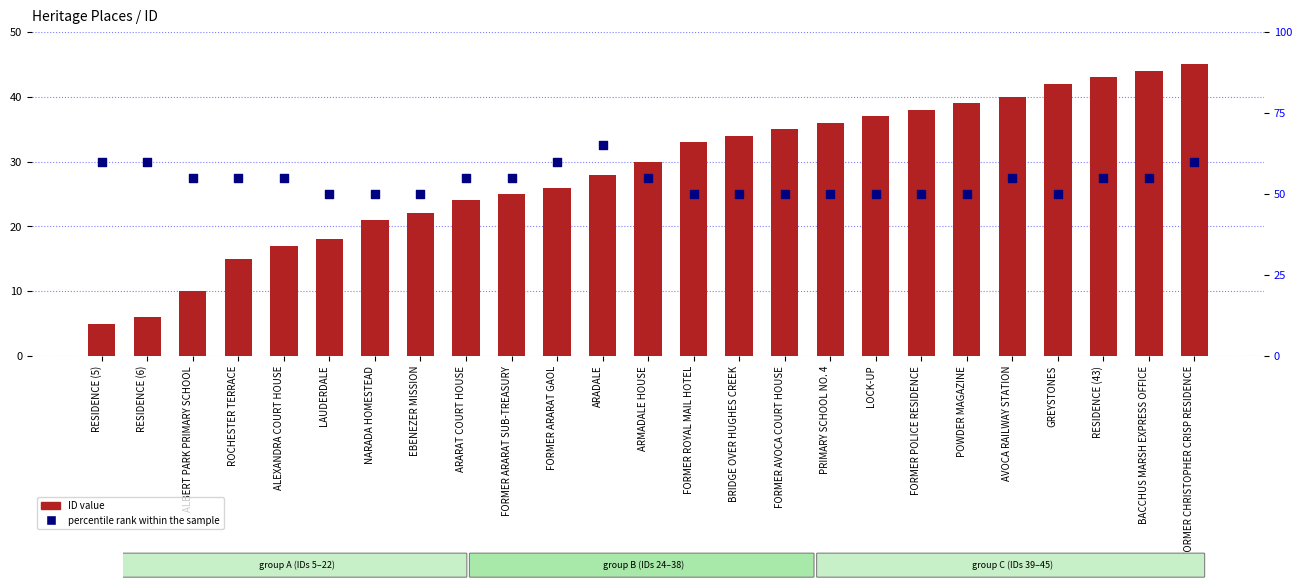

Which series reaches the maximum Y coordinate?

percentile rank within the sample